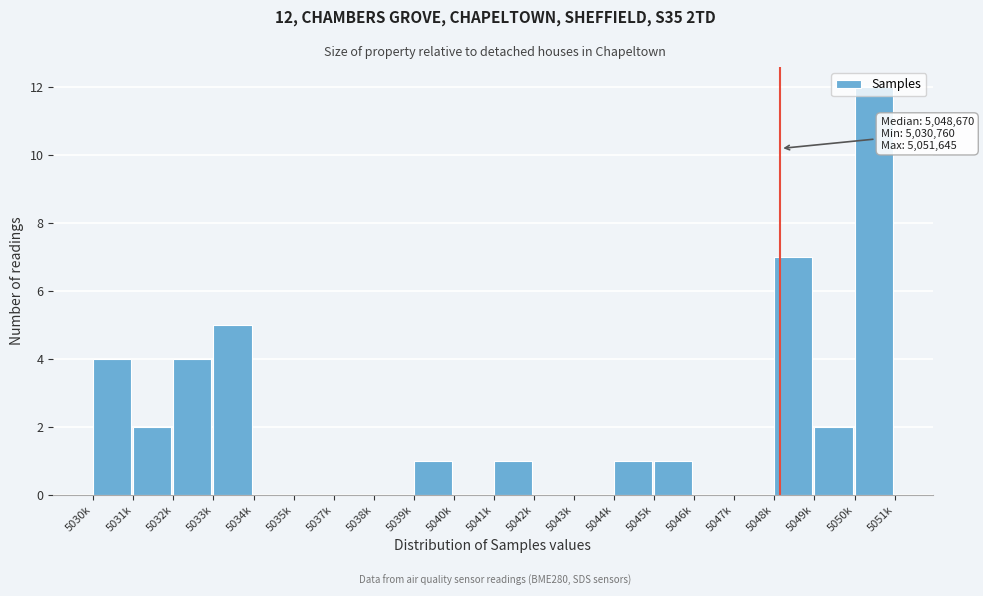

What is the change in value from 5049k to 5050k?

+10